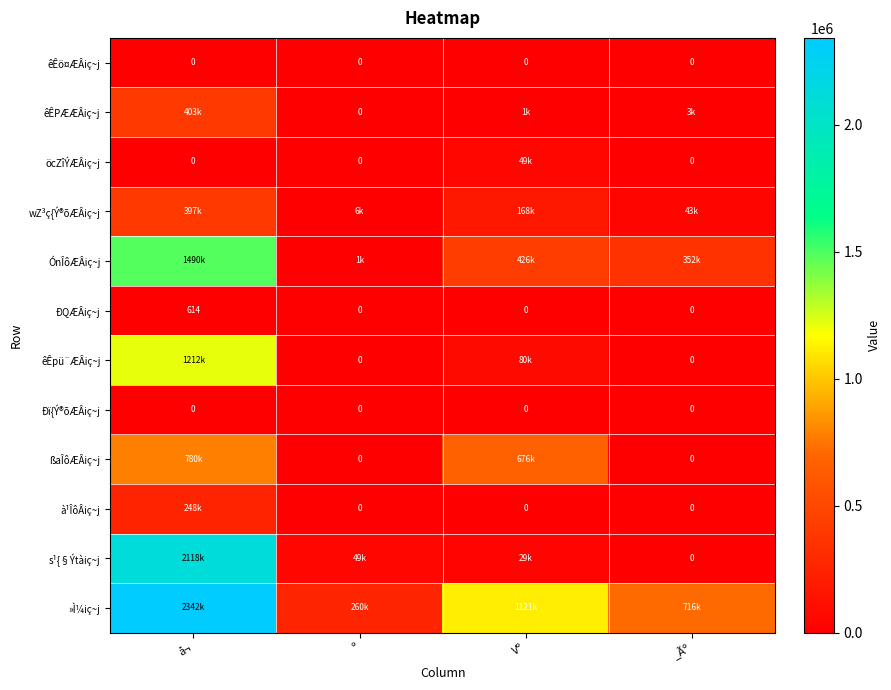

What is the average value of the ÐQÆÂiç~j series?

154